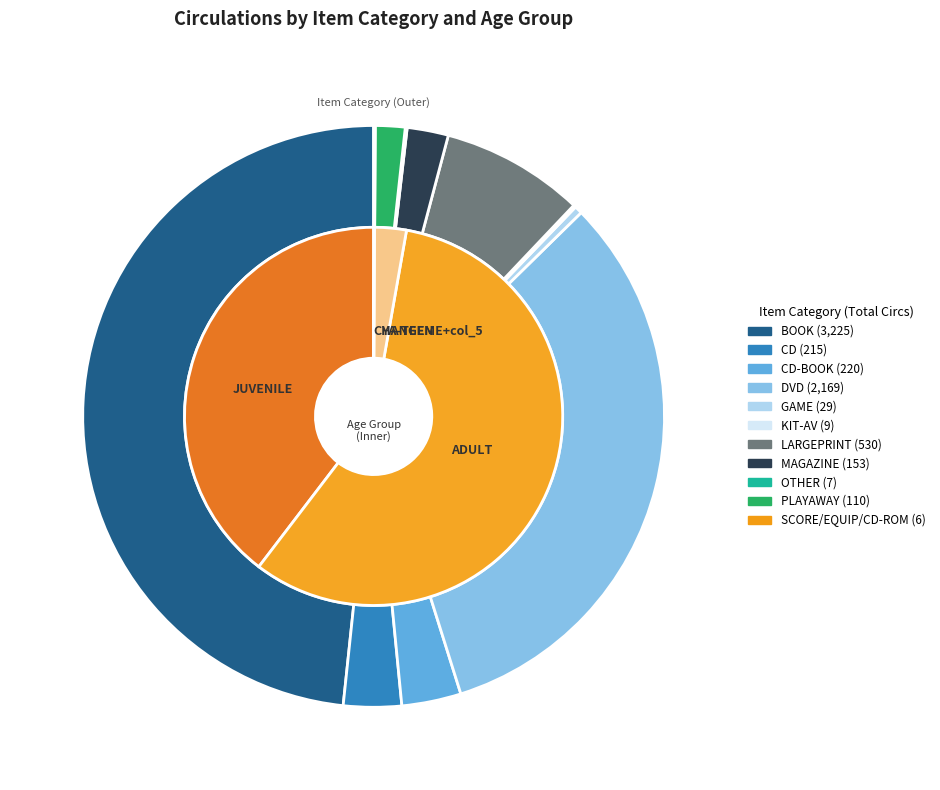

How many slices are in this pie chart?

13